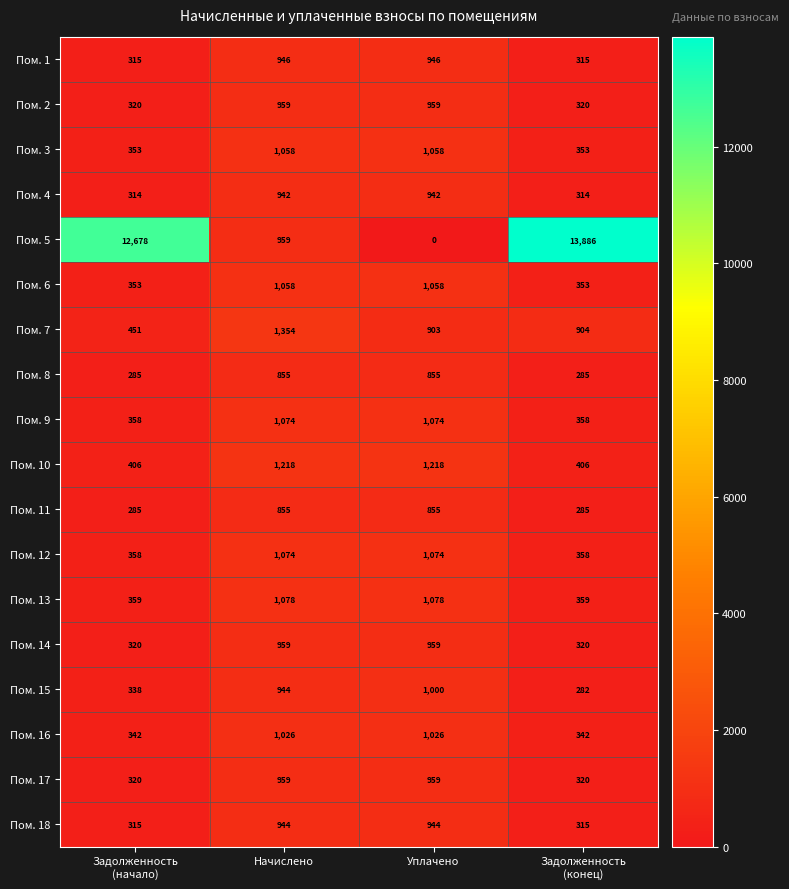

Which series has the largest range (max minus min)?

Пом. 5